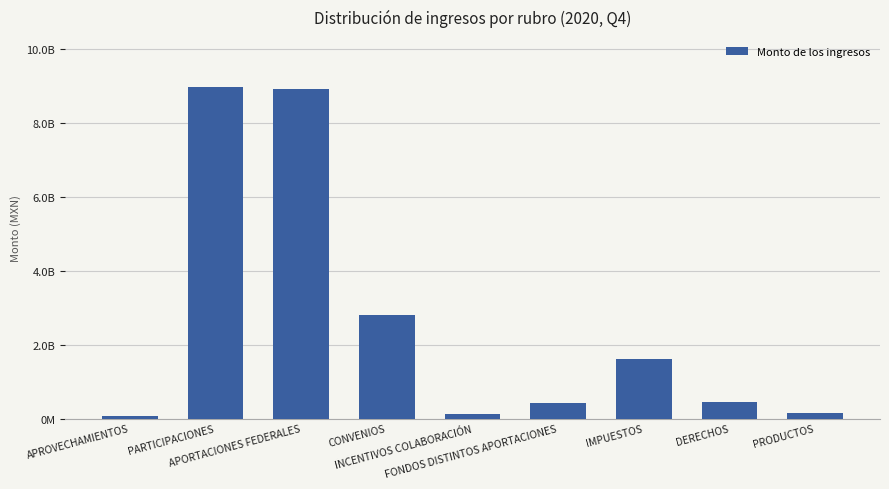

Rank the categories by value from lowest to highest.

APROVECHAMIENTOS, INCENTIVOS COLABORACIÓN, PRODUCTOS, FONDOS DISTINTOS APORTACIONES, DERECHOS, IMPUESTOS, CONVENIOS, APORTACIONES FEDERALES, PARTICIPACIONES